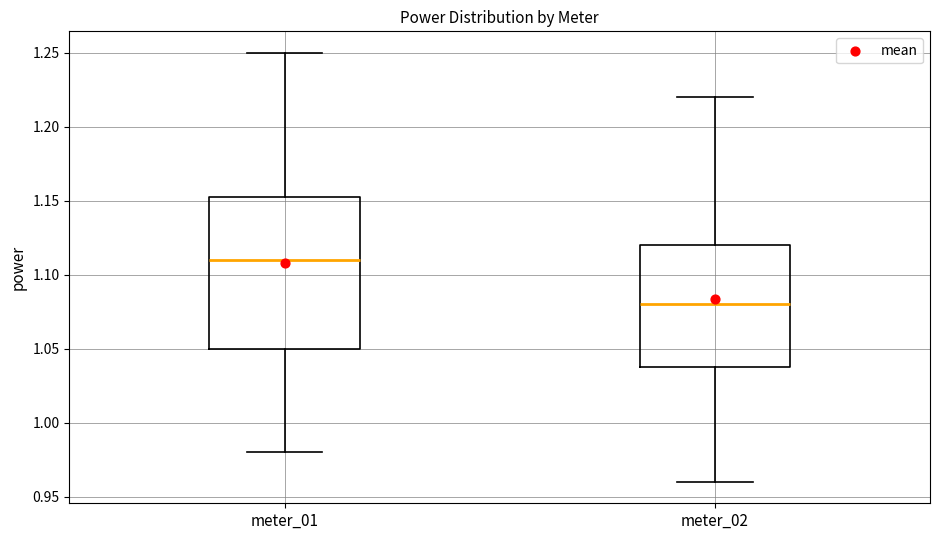

Reading left to right, read every box against the y-axis: the position of its median line, the range the box covers, and the ends of its whiskers. The values are not printed on the chart, so give them approximately, as read against the axis.

meter_01: median 1.110, box 1.050 to 1.155, whiskers 0.980 to 1.250
meter_02: median 1.080, box 1.040 to 1.120, whiskers 0.960 to 1.220